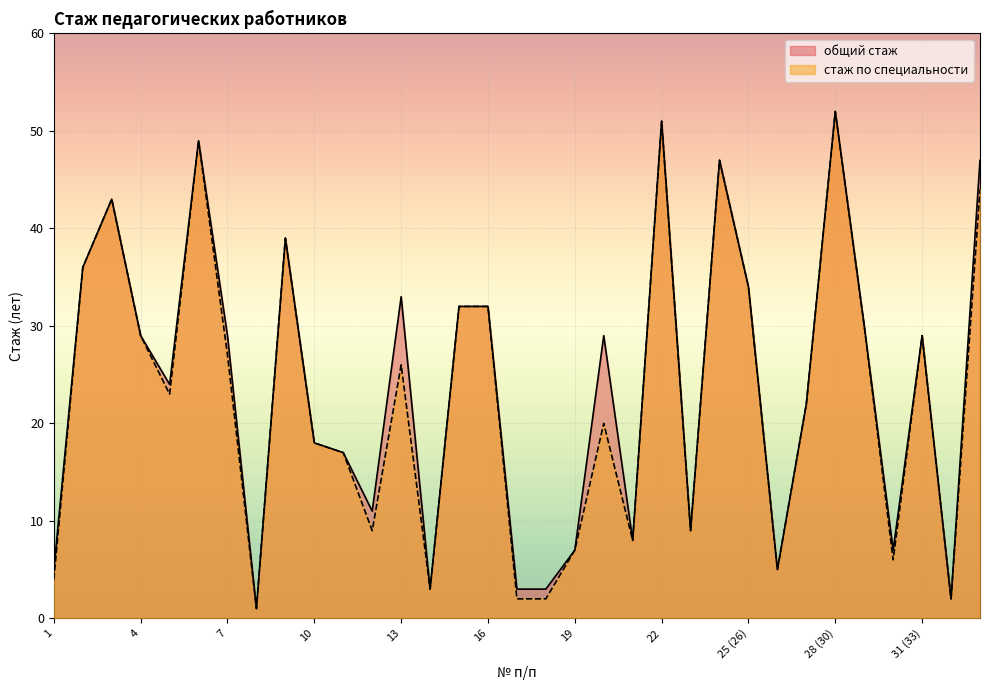

Rank the series at 19 from highest to lowest value.

общий стаж, стаж по специальности